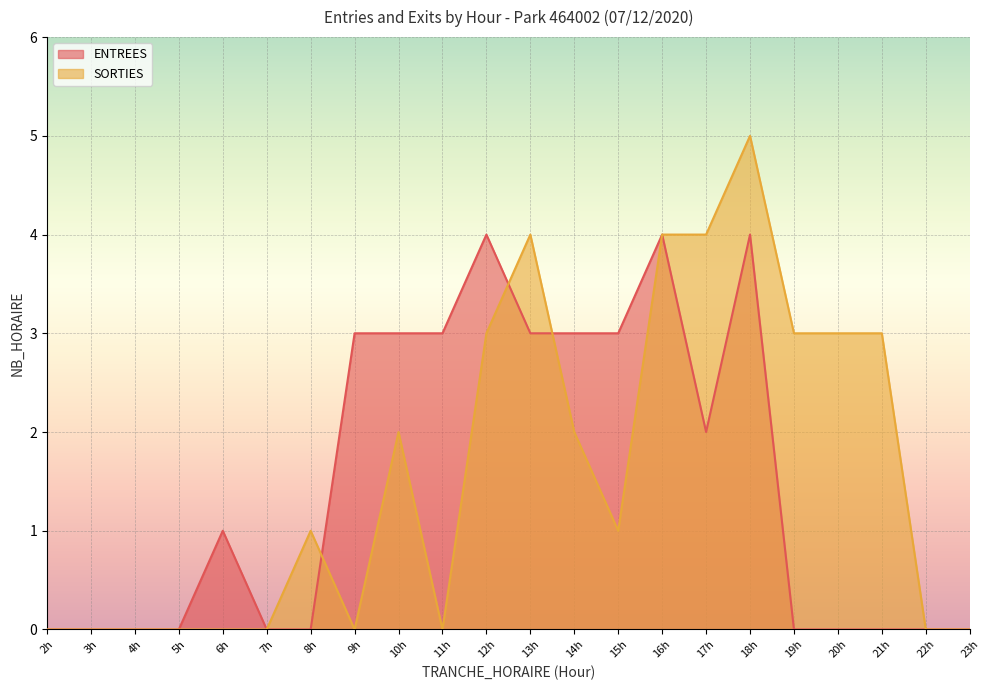

Which series changed the most between 14h and 20h?

ENTREES